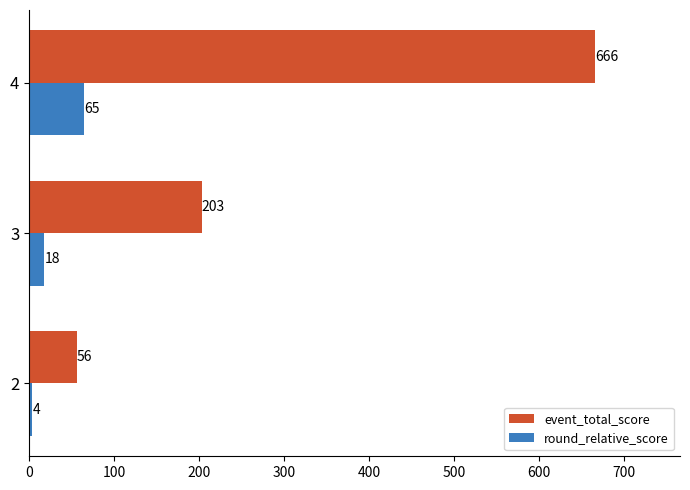

The round_relative_score series shows 18 at 3. True or false?

True